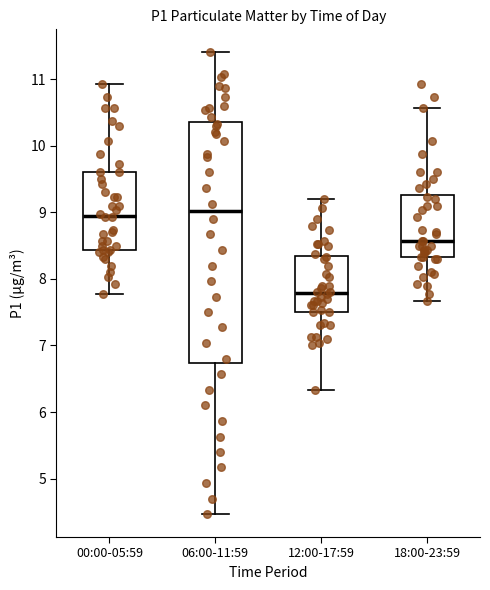

Which box has the lowest median line?

12:00-17:59